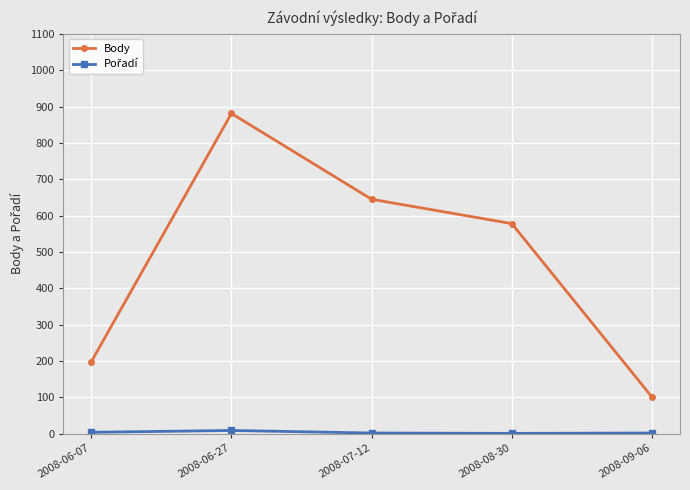

At which label does Body reach its minimum?

2008-09-06